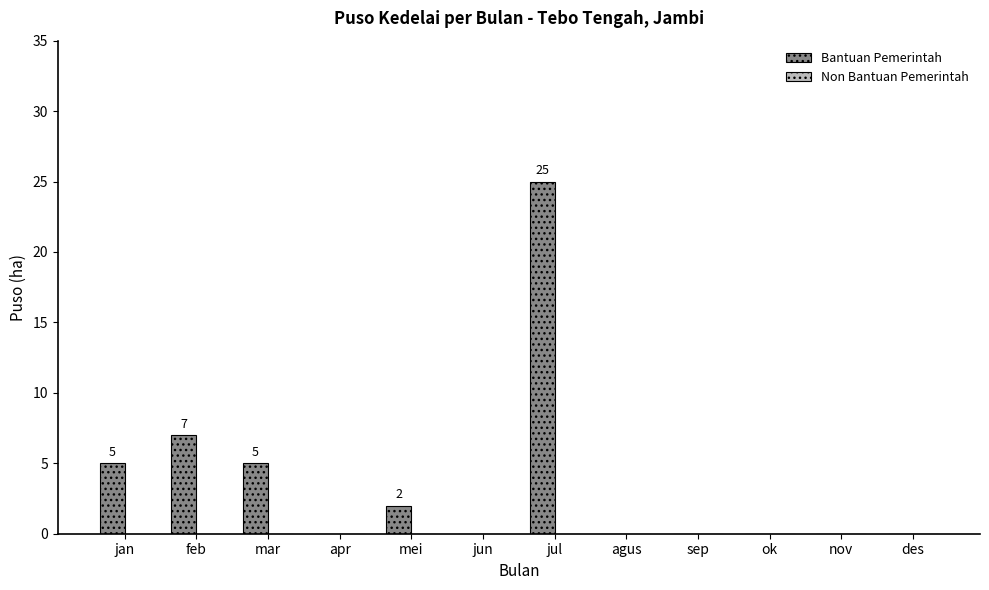

The value at apr is -13. True or false?

False